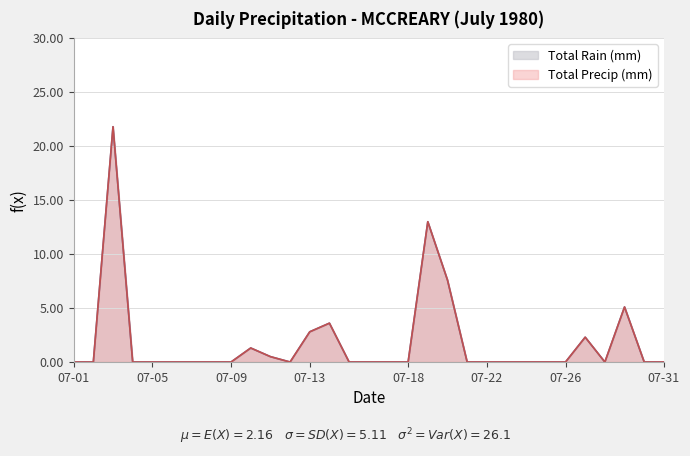

What is the sum of all Total Rain (mm) values?

58.0